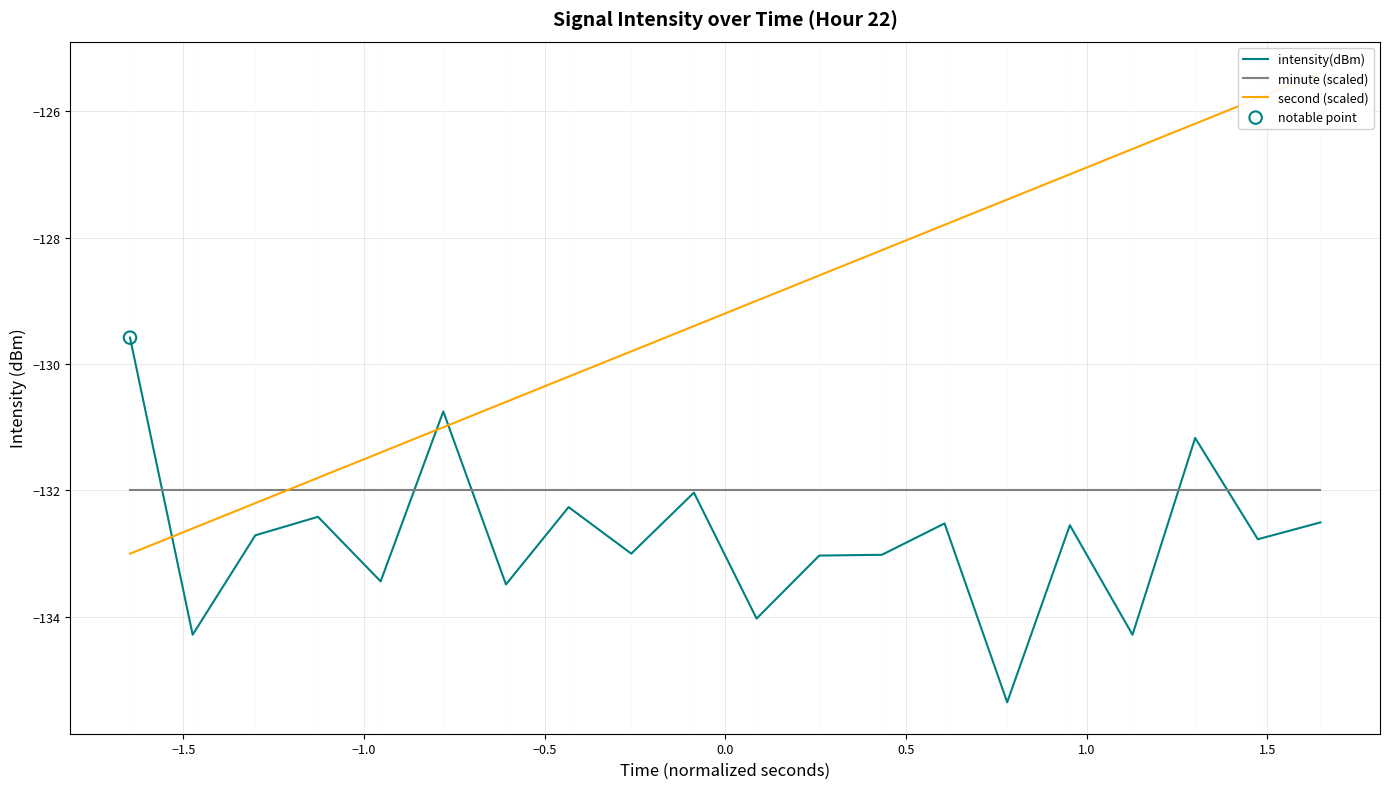

Which series reaches the minimum Y coordinate?

intensity(dBm)